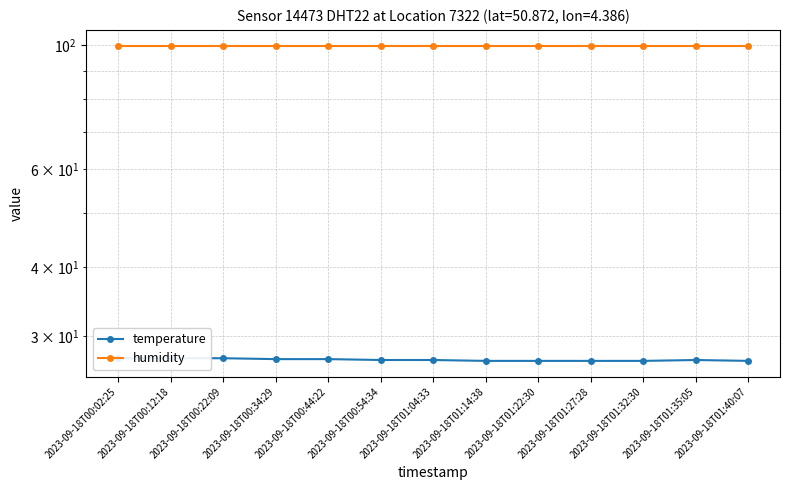

What is the highest value of the humidity series?

99.9